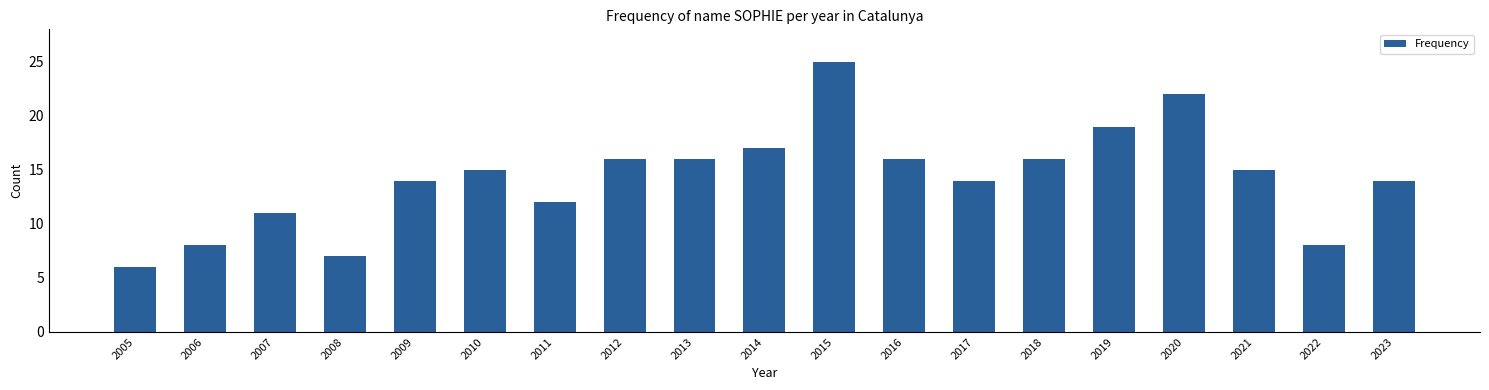

Between 2015 and 2013, which is larger?

2015